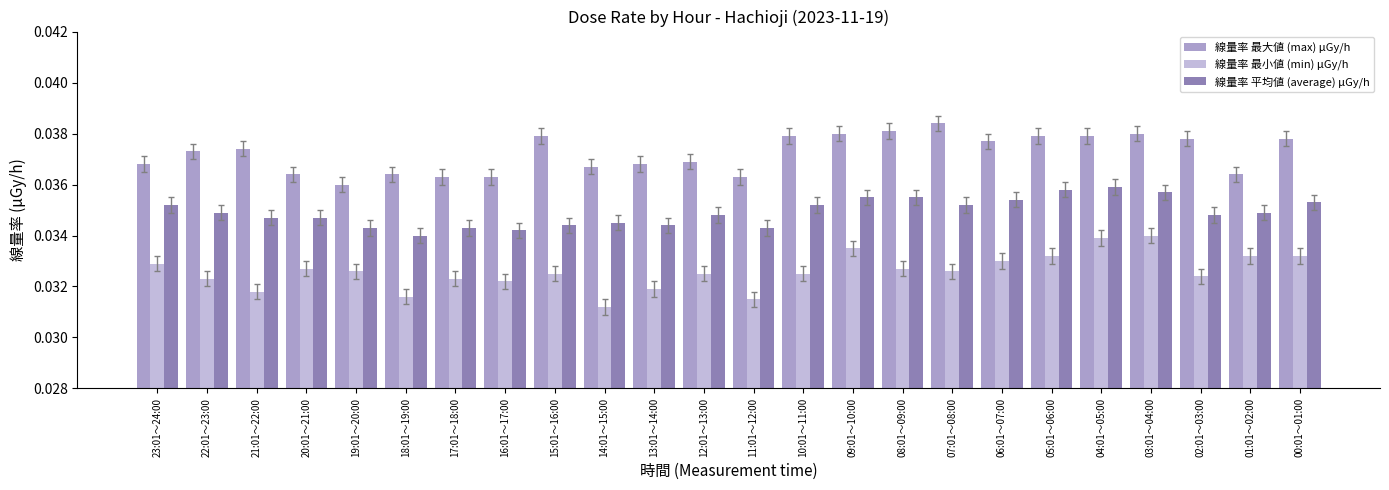

Are the bars horizontal?

No